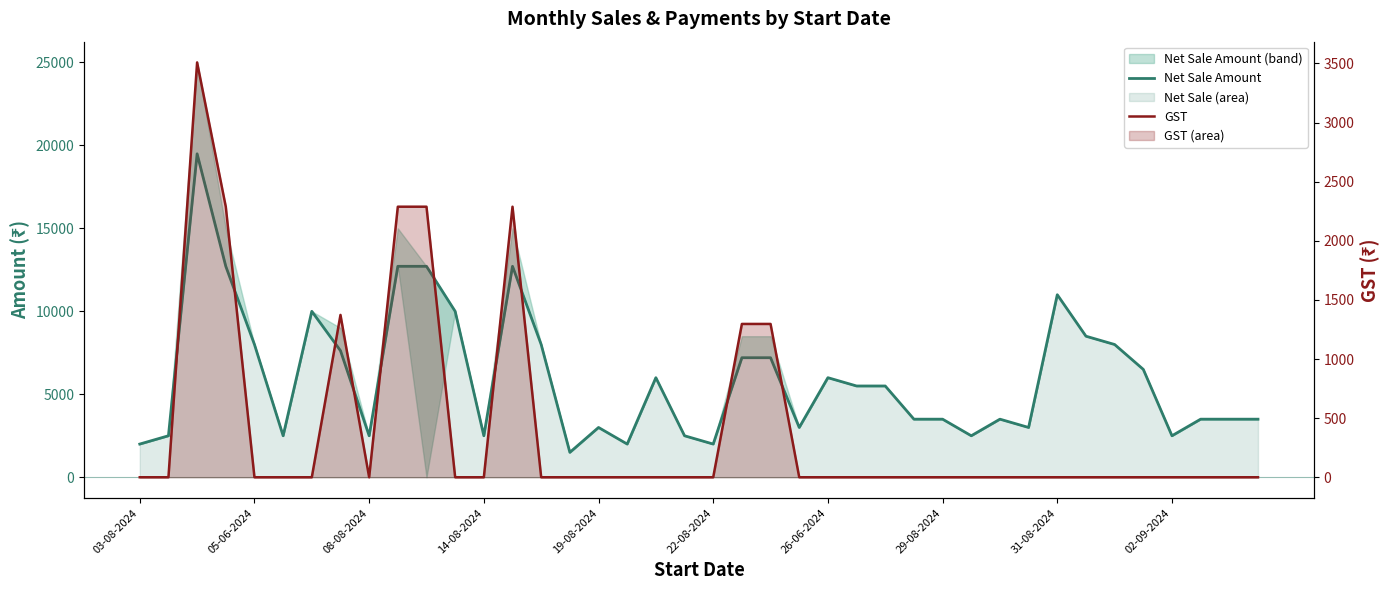

At 35, list the series in order from largest to smallest.

Net Sale Amount, GST